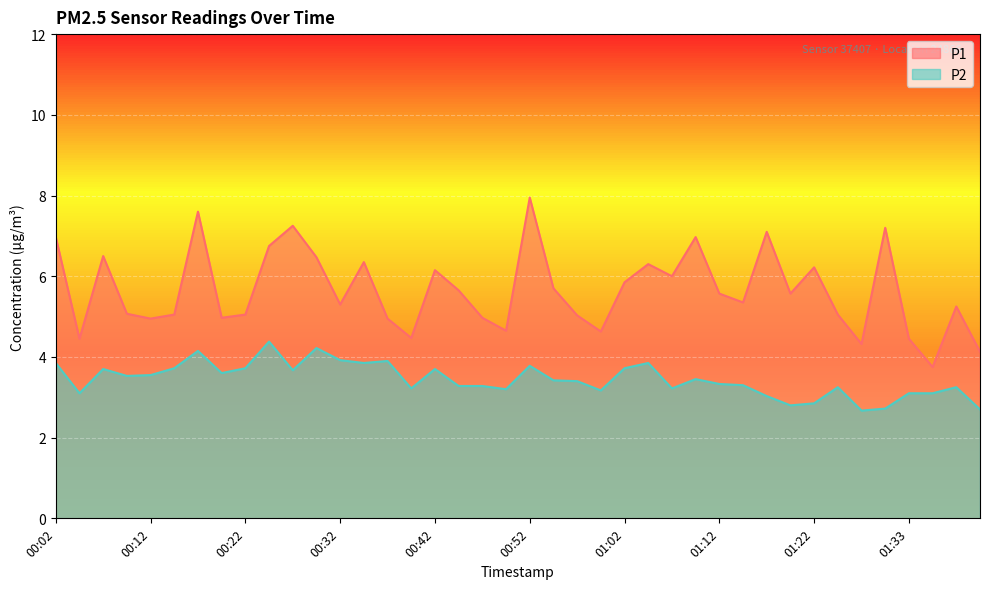

How many lines are shown in the chart?

2